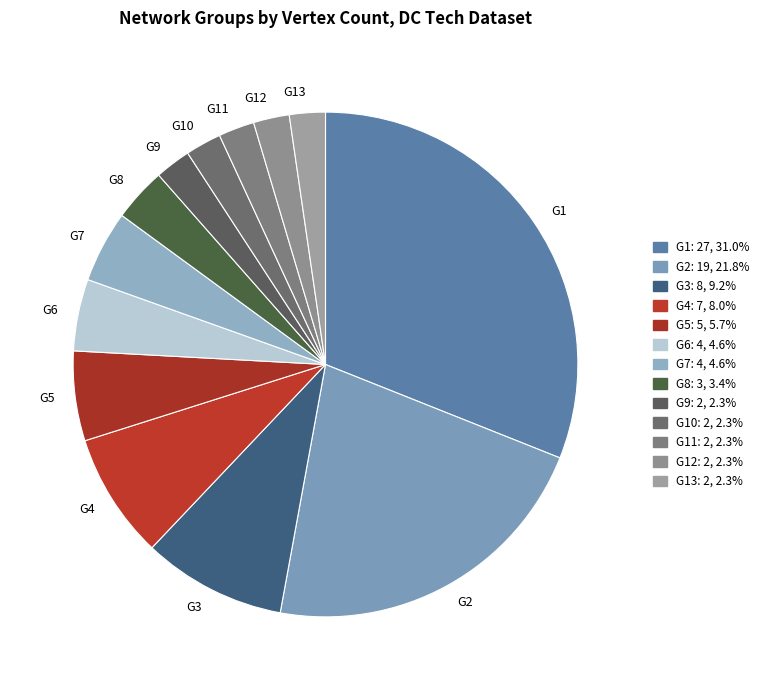

Combined, do G6 and G1 account for over 50%?

No